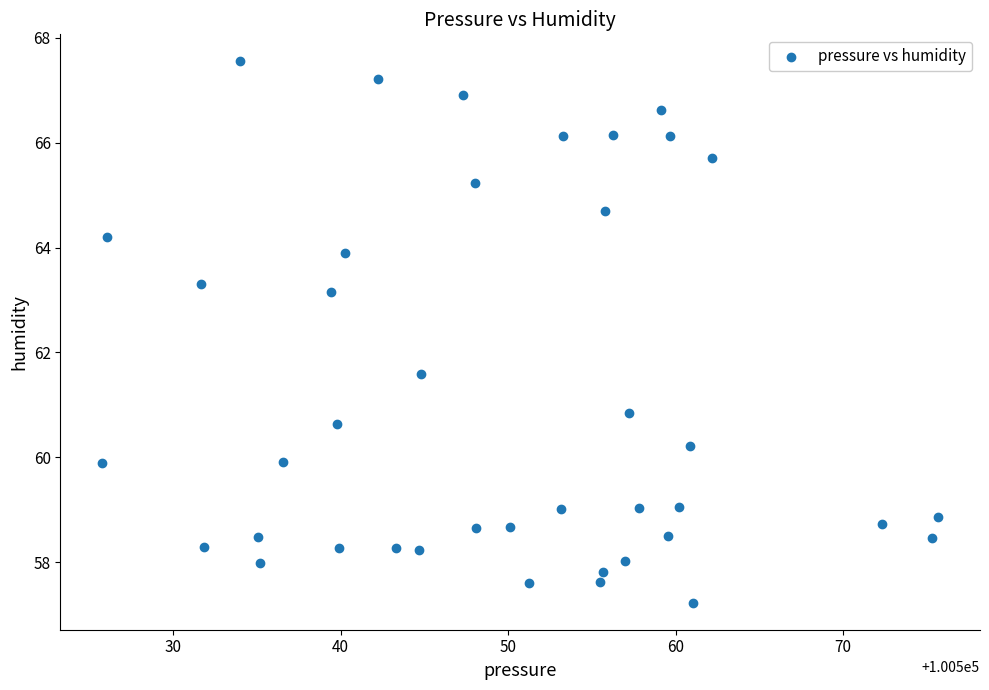

What Y value in the scatter plot is closest to 62?

61.6